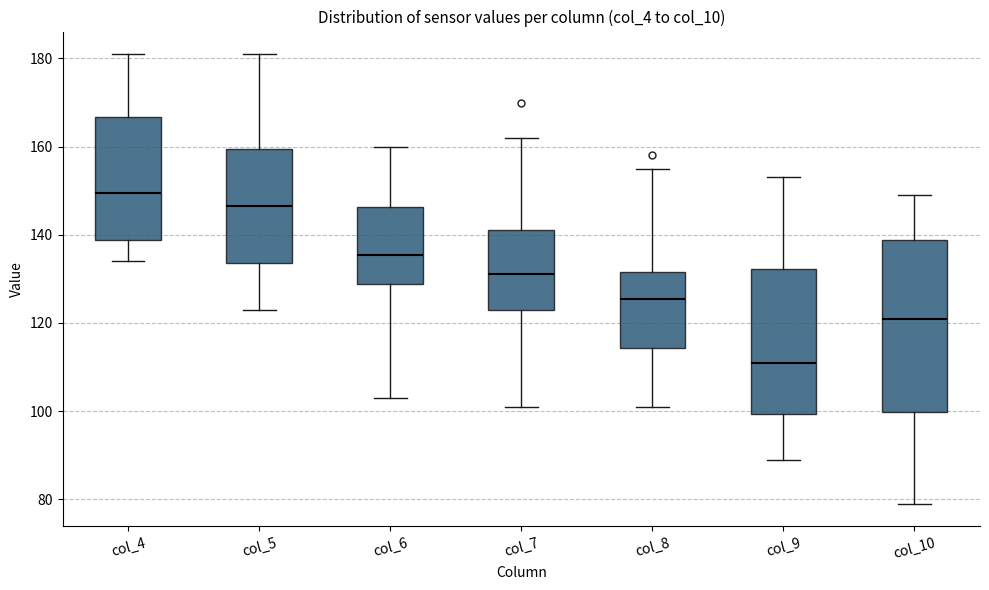

Comparing the boxes themselves (not the whiskers), which one is the tallest?

col_10